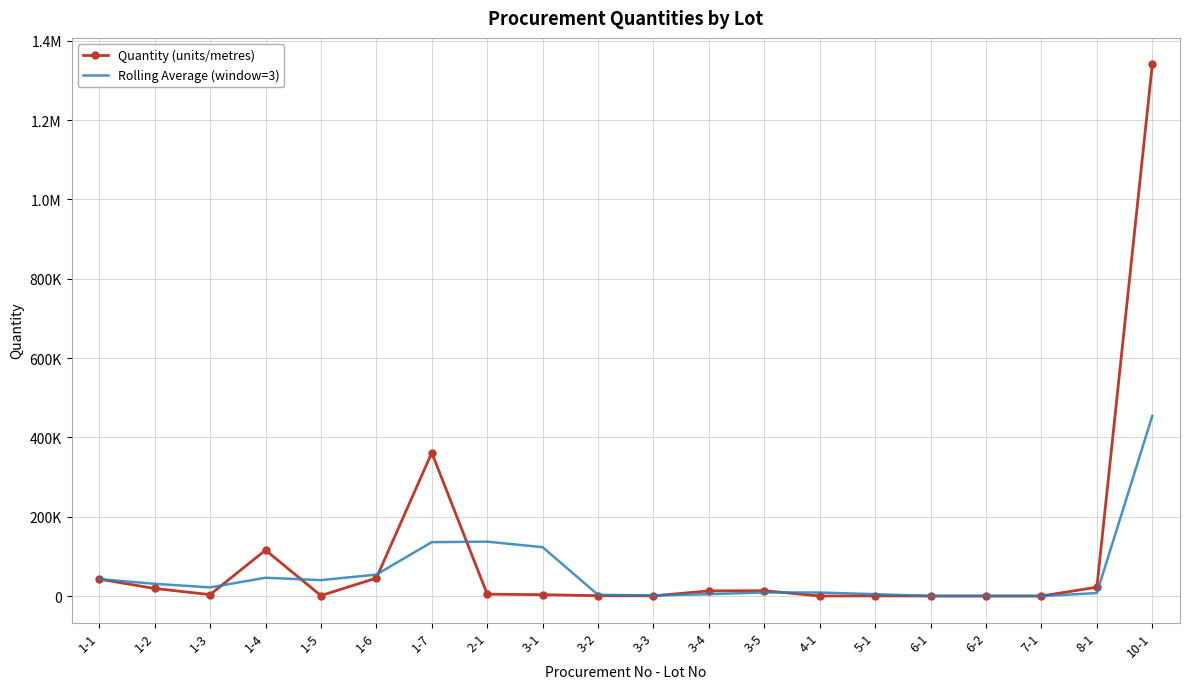

What are all the series names shown in the legend?

Quantity (units/metres), Rolling Average (window=3)